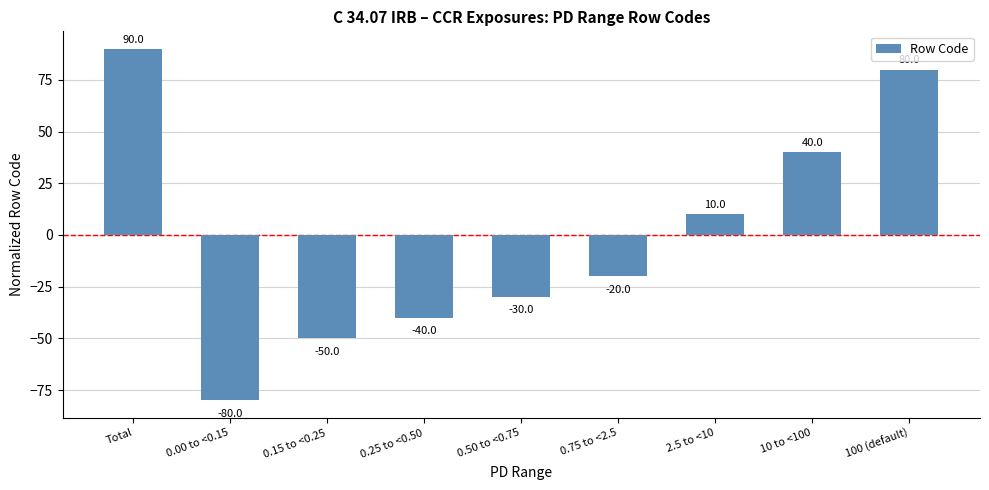

List the labels in order of value, smallest first.

0.00 to <0.15, 0.15 to <0.25, 0.25 to <0.50, 0.50 to <0.75, 0.75 to <2.5, 2.5 to <10, 10 to <100, 100 (default), Total